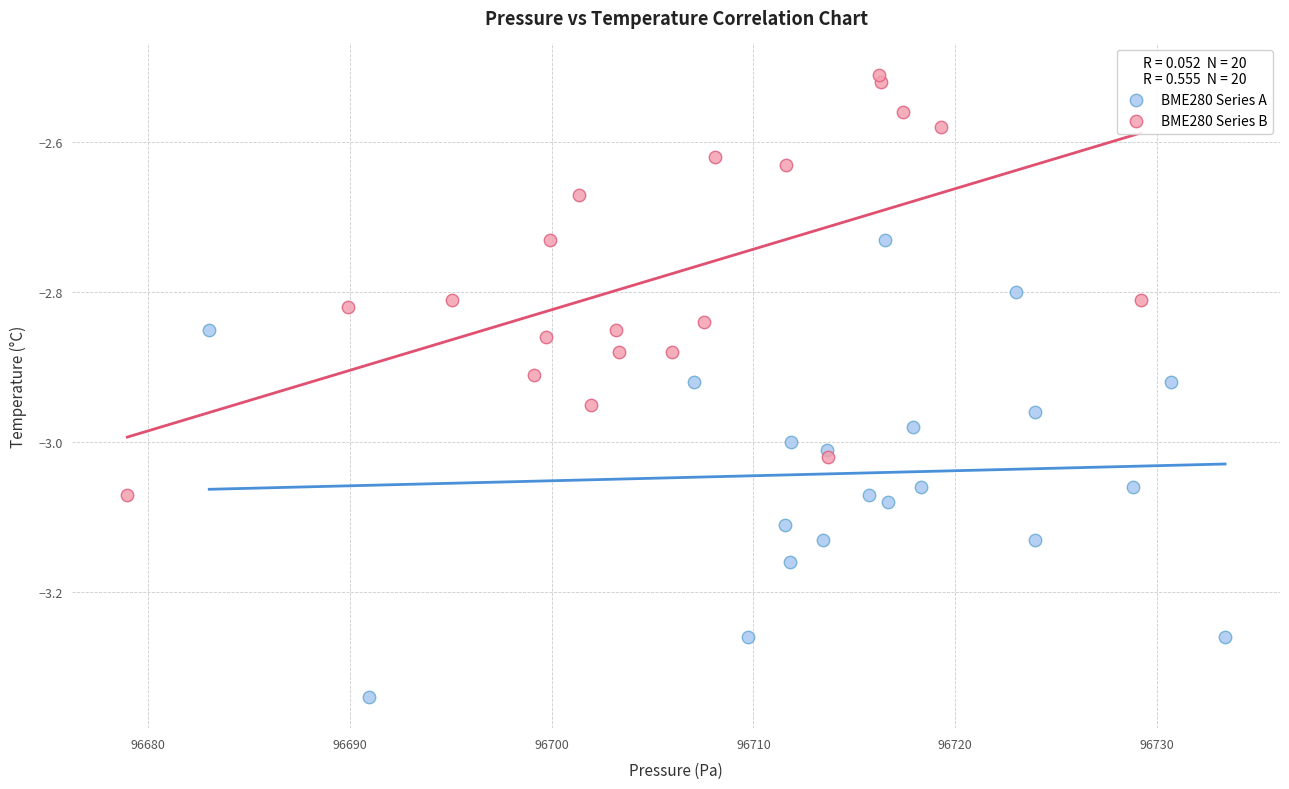

Which series has the widest spread of Y values?

BME280 Series A